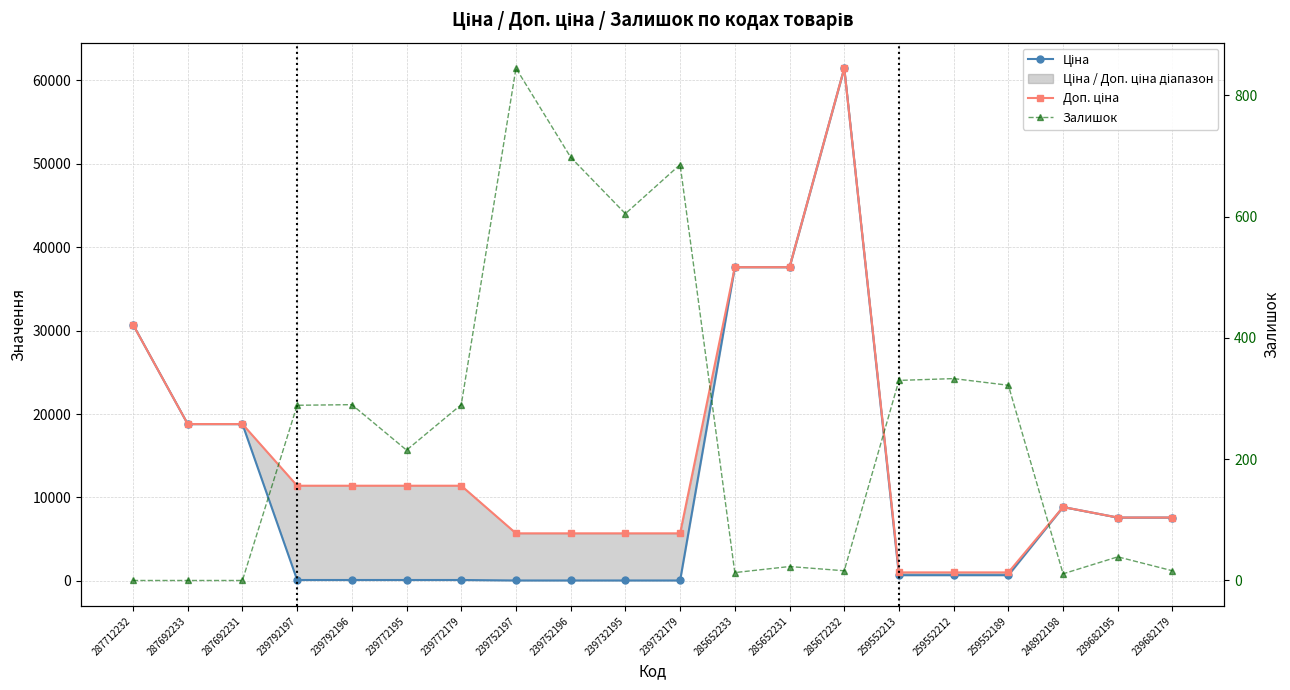

Which label corresponds to the largest value in the chart?

285672232